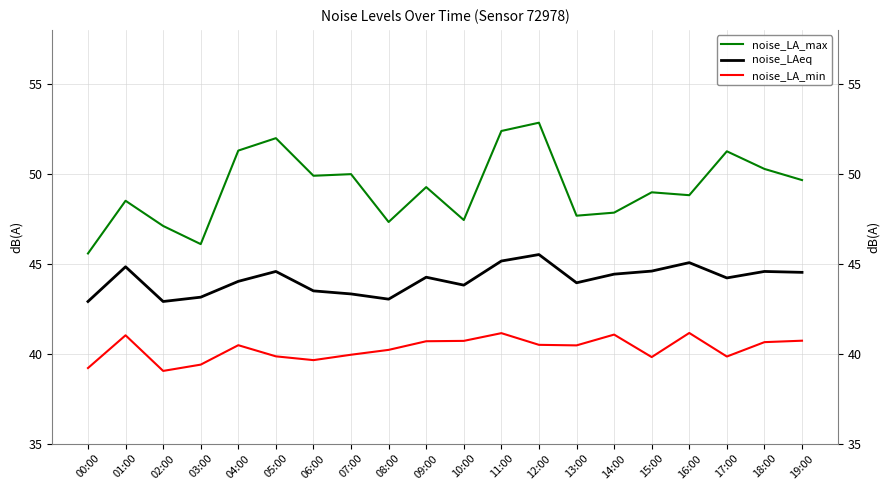

Rank the series by their average value, from lowest to highest.

noise_LA_min, noise_LAeq, noise_LA_max